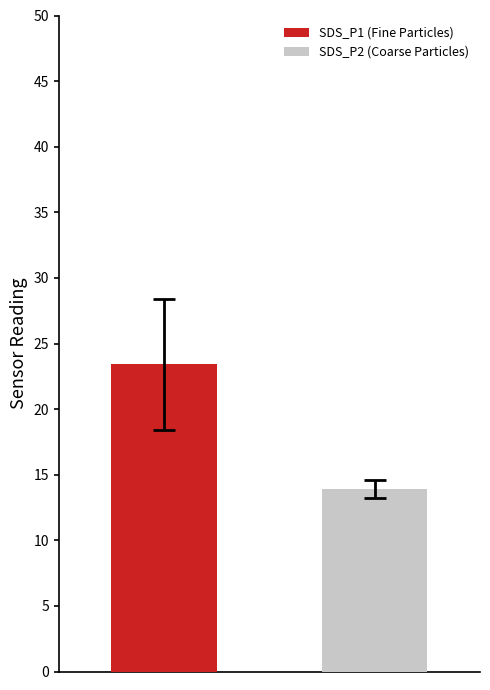

Reading right to left, what are all the values shown in this chart?

SDS_P1 (Fine Particles): 23.4
SDS_P2 (Coarse Particles): 13.9